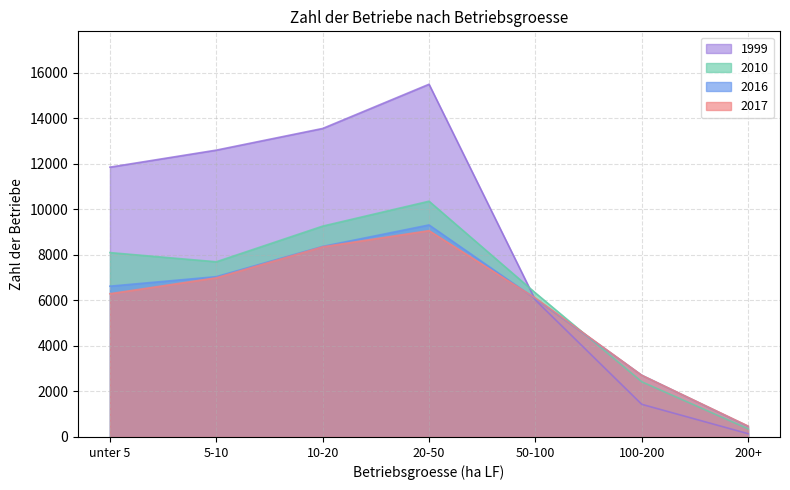

What is the sum of the 2010 values at 10-20 and 100-200?

11684